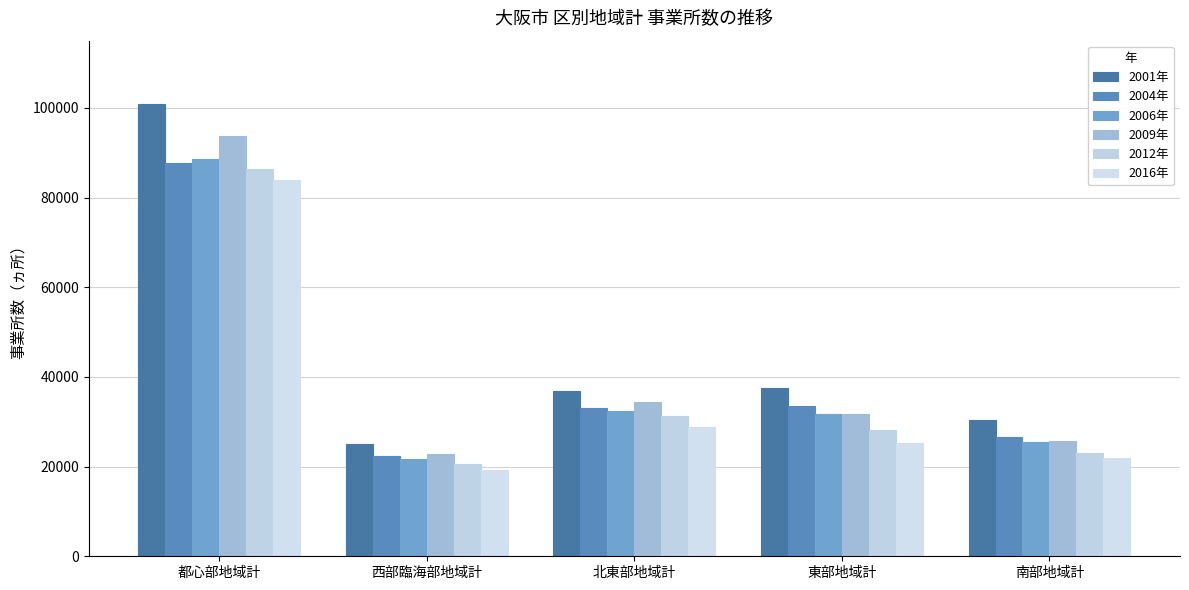

What is the difference between the maximum and second lowest values in the 2009年 series?

68095